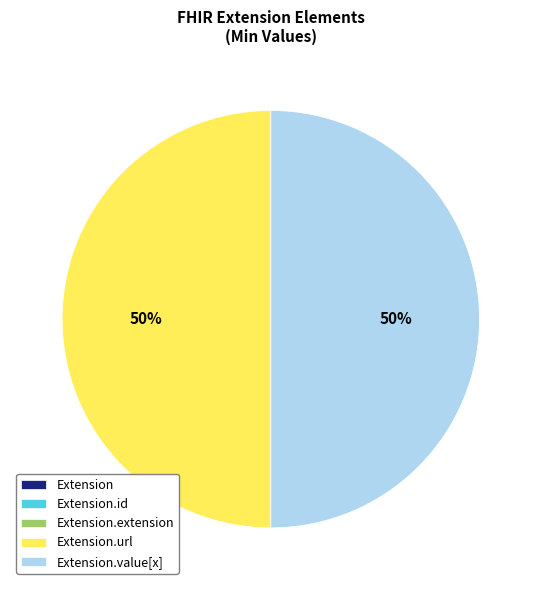

To the nearest percent, what is the average slice percentage?

20%